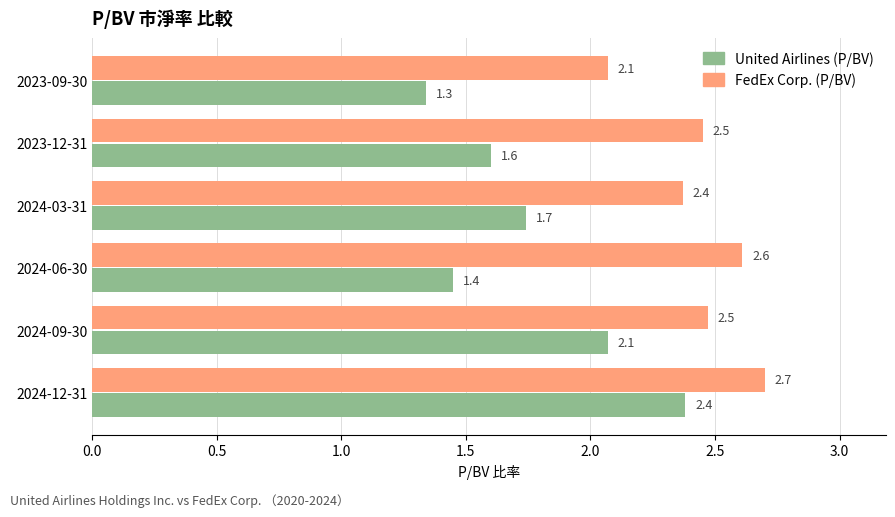

Which series has the largest range (max minus min)?

United Airlines (P/BV)